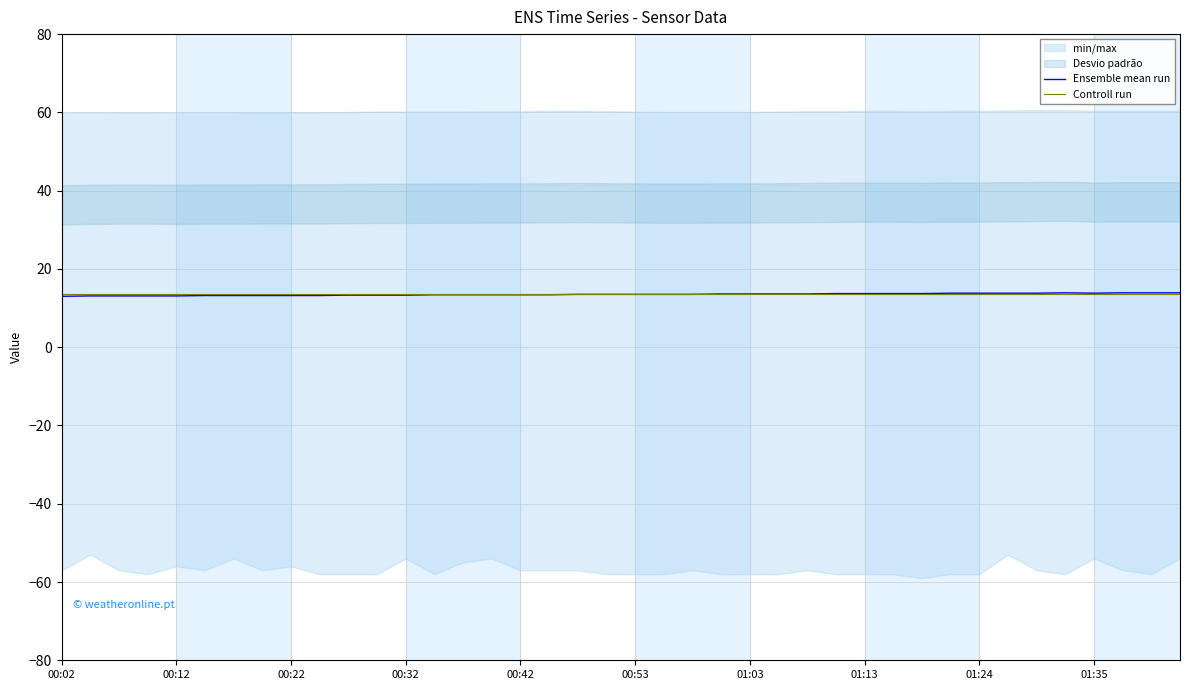

What is the approximate value of Controll run at 00:53?

13.5